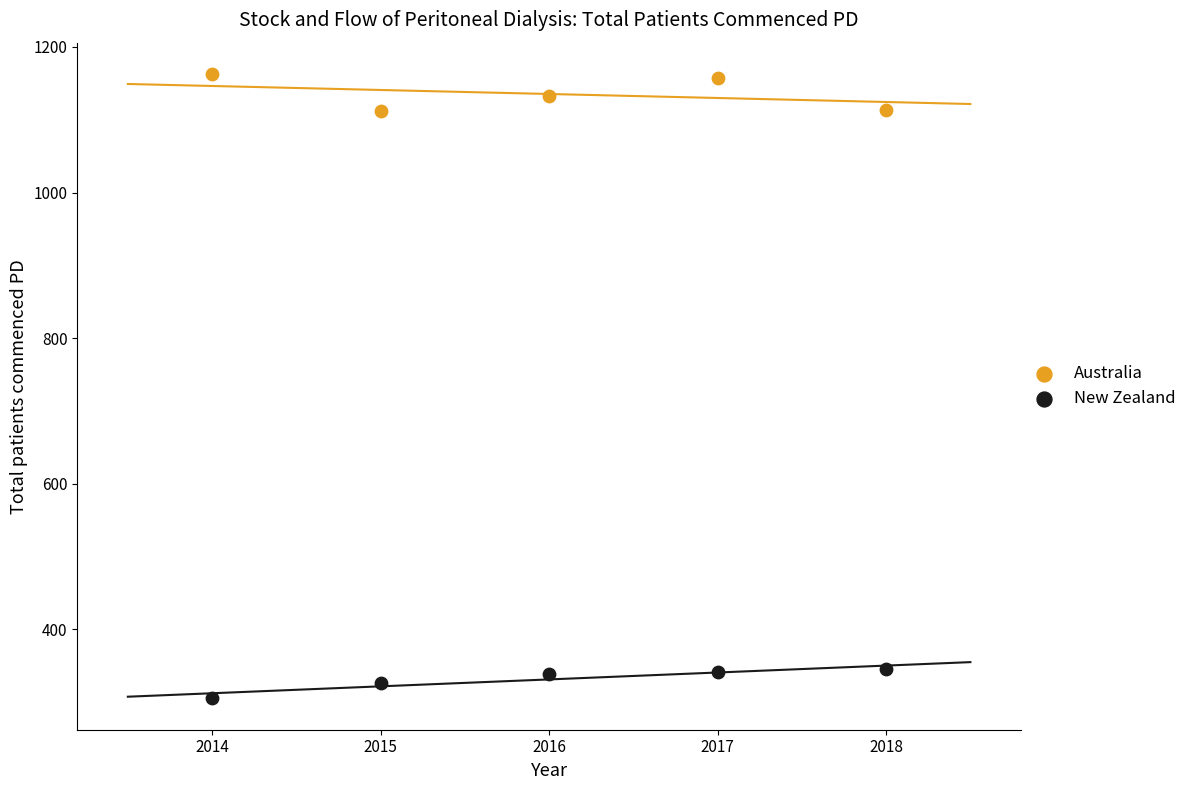

Which series contains the highest Y value?

Australia